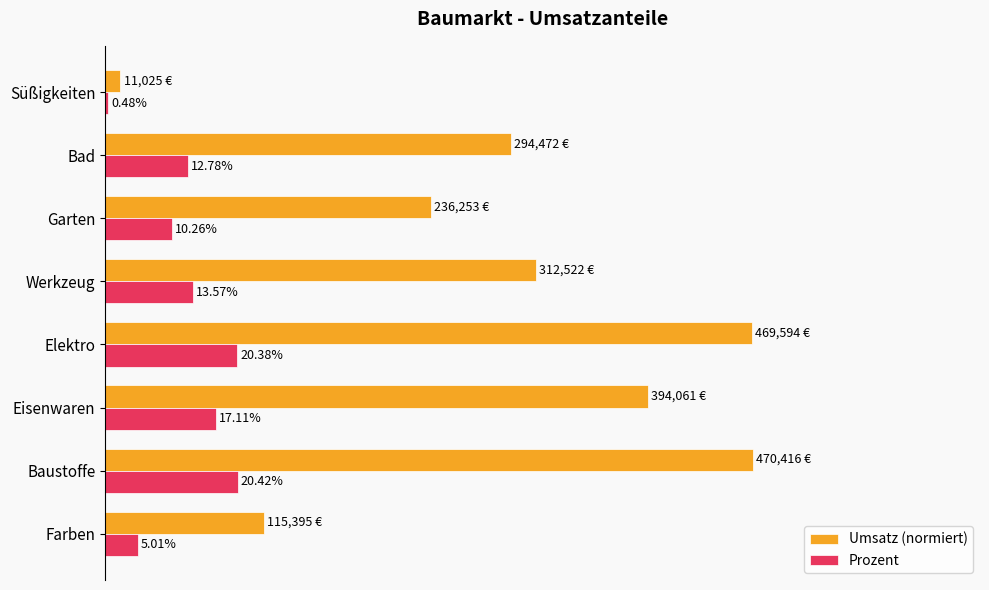

What are all the series names shown in the legend?

Umsatz (normiert), Prozent